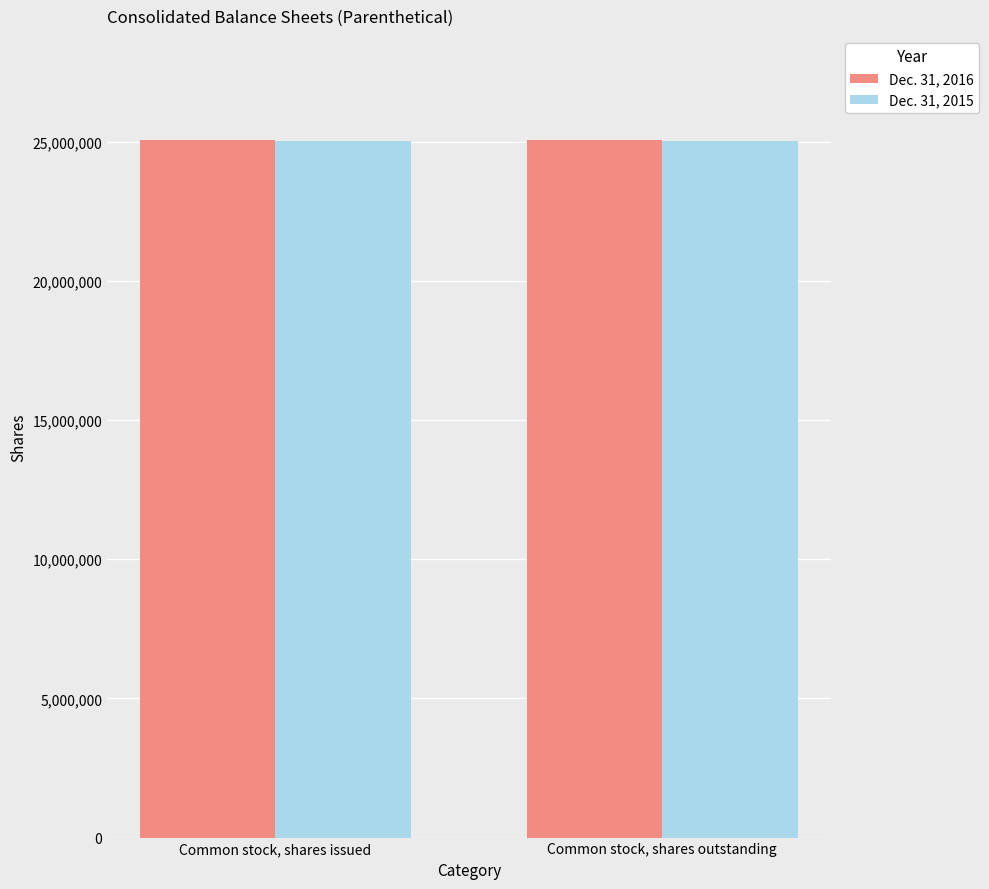

Reading right to left, list all the values displayed in this chart.

Dec. 31, 2016: 25043506	25043506
Dec. 31, 2015: 25008227	25008227